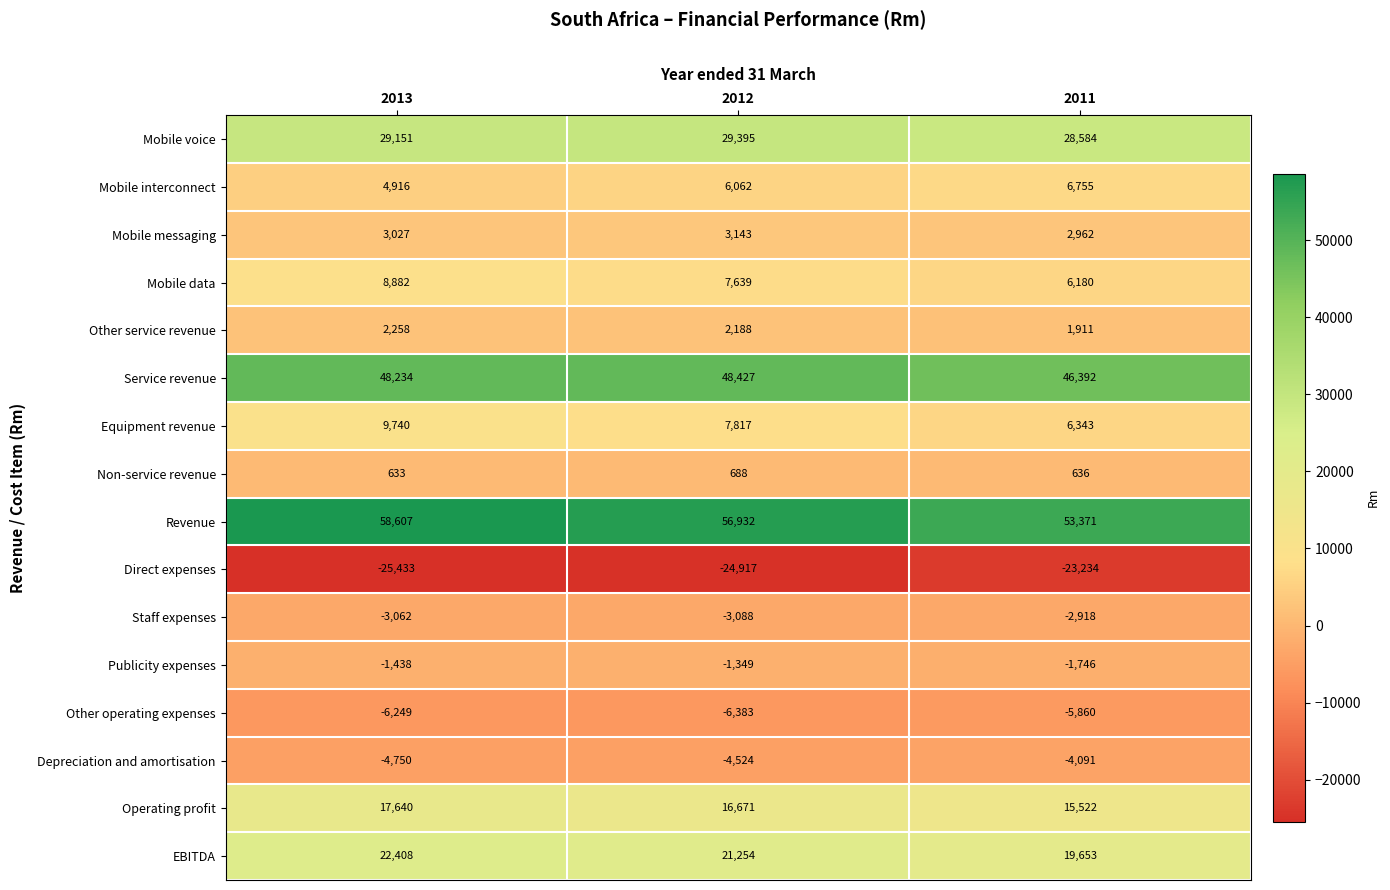

What is the difference between the Mobile voice values at 2013 and 2012?

244